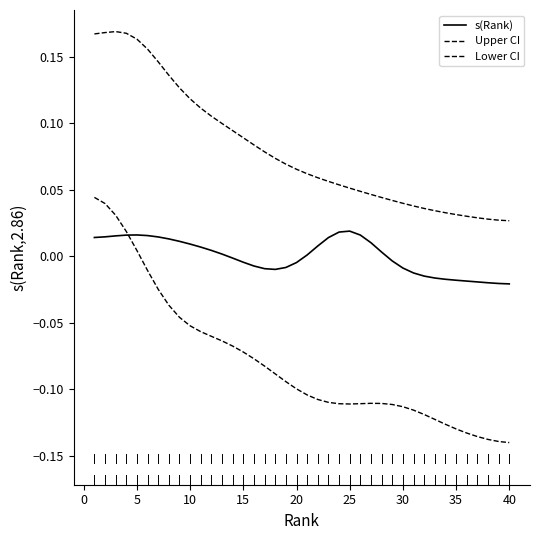

Which series has the largest total across all categories?

Upper CI